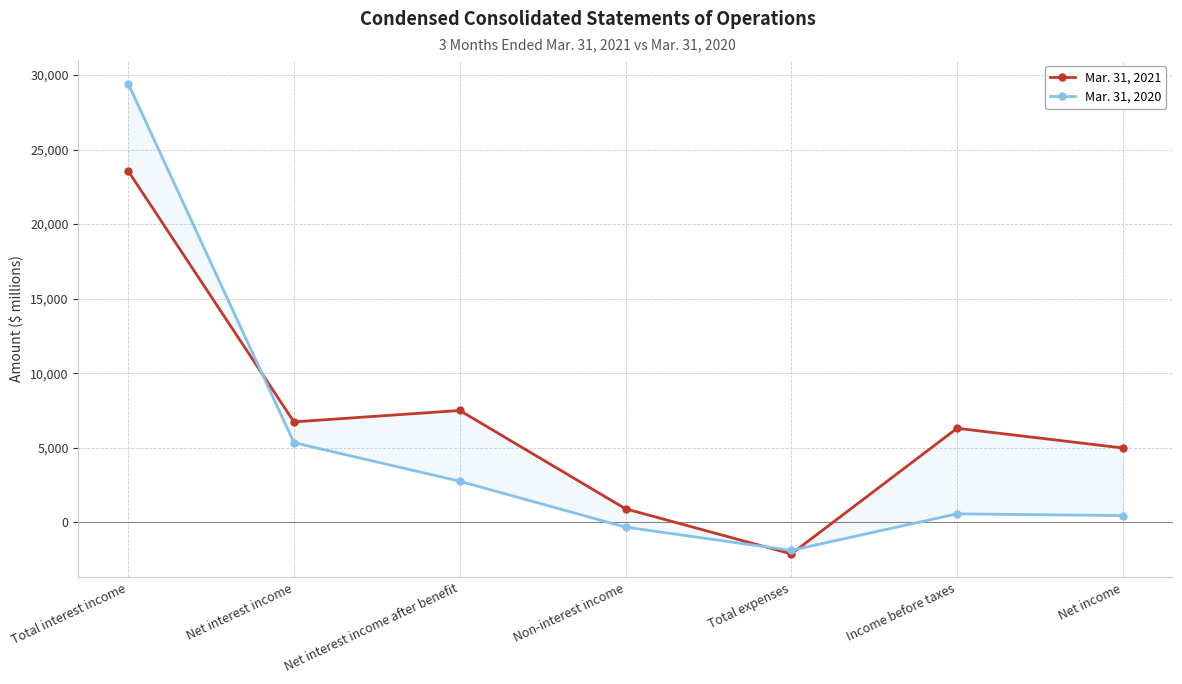

What is the sum of all Mar. 31, 2021 values?

47927